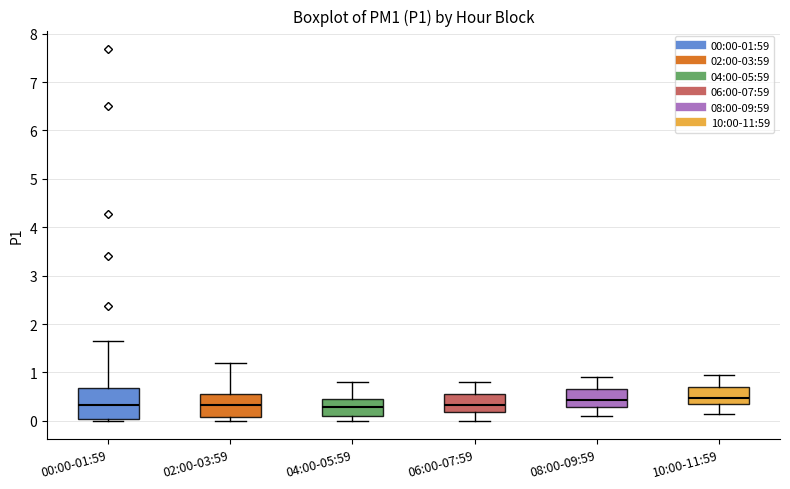

Reading left to right, transcribe this box plot: for each box, give where its median line is, the range the box spans, and where its two whiskers end, as read against the y-axis. The values are not printed on the chart, so give them approximately, as read against the axis.

00:00-01:59: median 0.3, box 0.0 to 0.7, whiskers 0.0 (just below the box's lower edge) to 1.7
02:00-03:59: median 0.3, box 0.1 to 0.6, whiskers 0.0 to 1.2
04:00-05:59: median 0.3, box 0.1 to 0.5, whiskers 0.0 to 0.8
06:00-07:59: median 0.3, box 0.2 to 0.6, whiskers 0.0 to 0.8
08:00-09:59: median 0.4, box 0.3 to 0.7, whiskers 0.1 to 0.9
10:00-11:59: median 0.5, box 0.3 to 0.7, whiskers 0.2 to 1.0